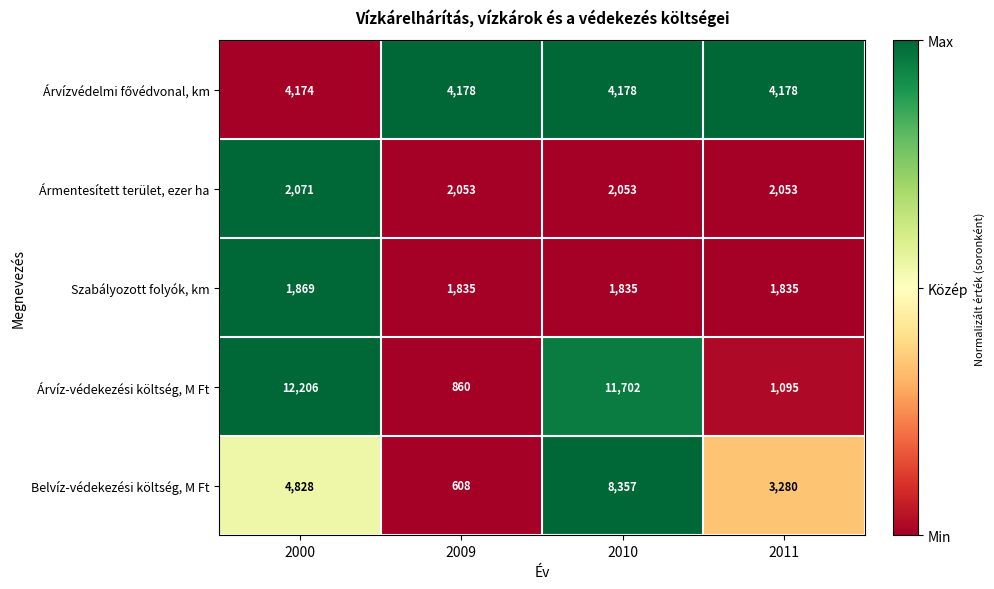

Which series has the largest total across all categories?

Árvíz-védekezési költség, M Ft